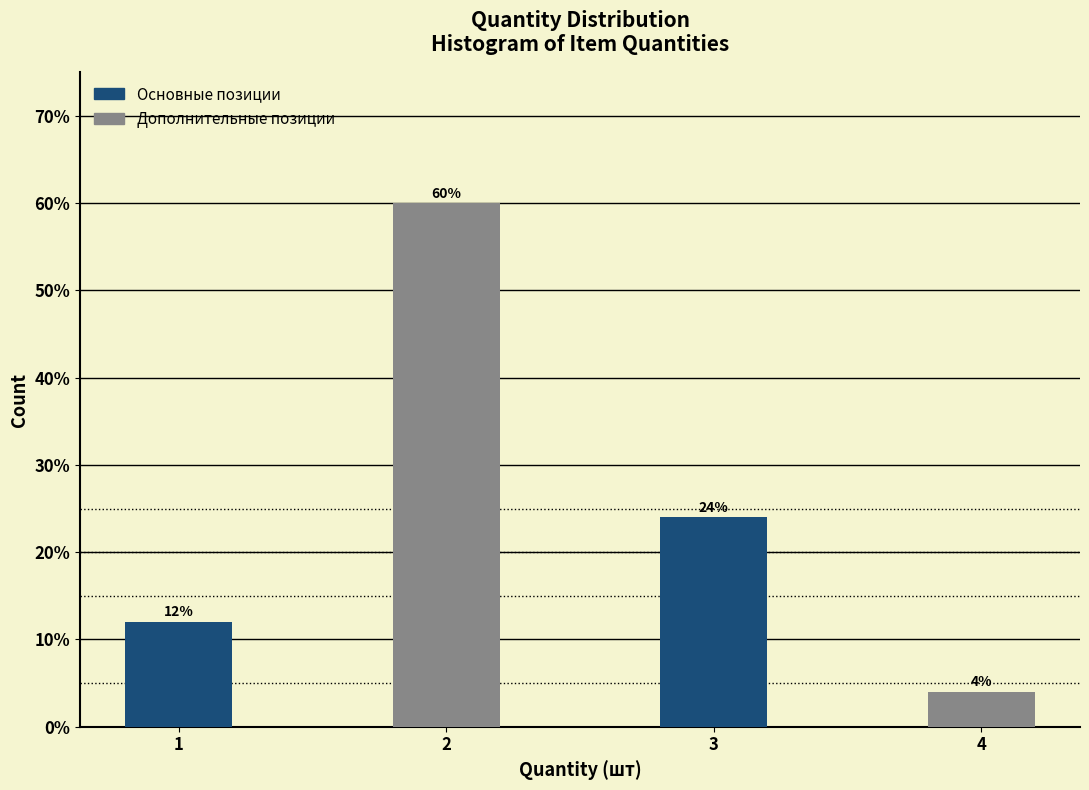

Reading right to left, what are all the values shown in this chart?

4	24	60	12